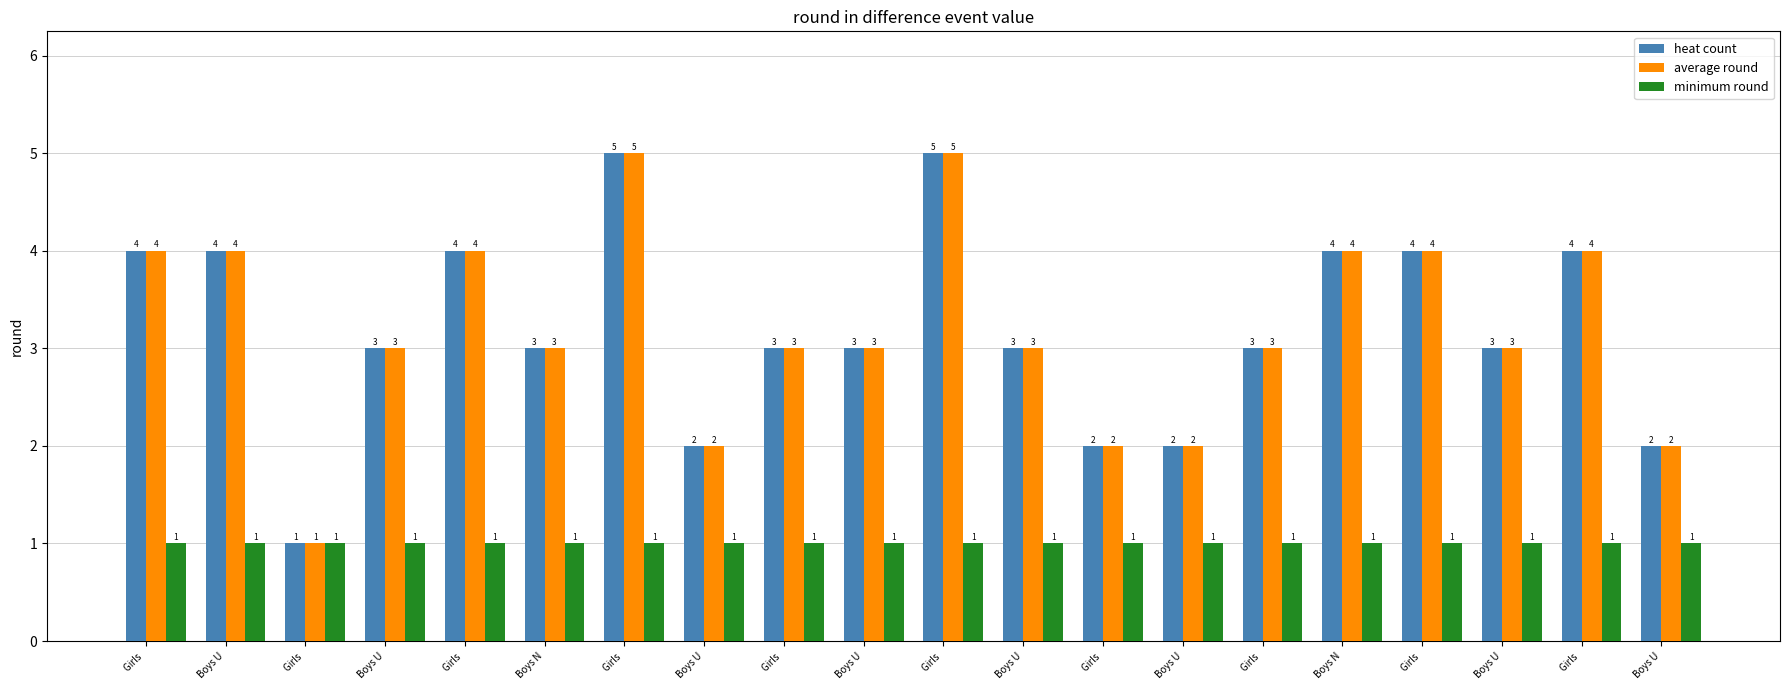

What is the label of the 11th bar from the right?

Boys U